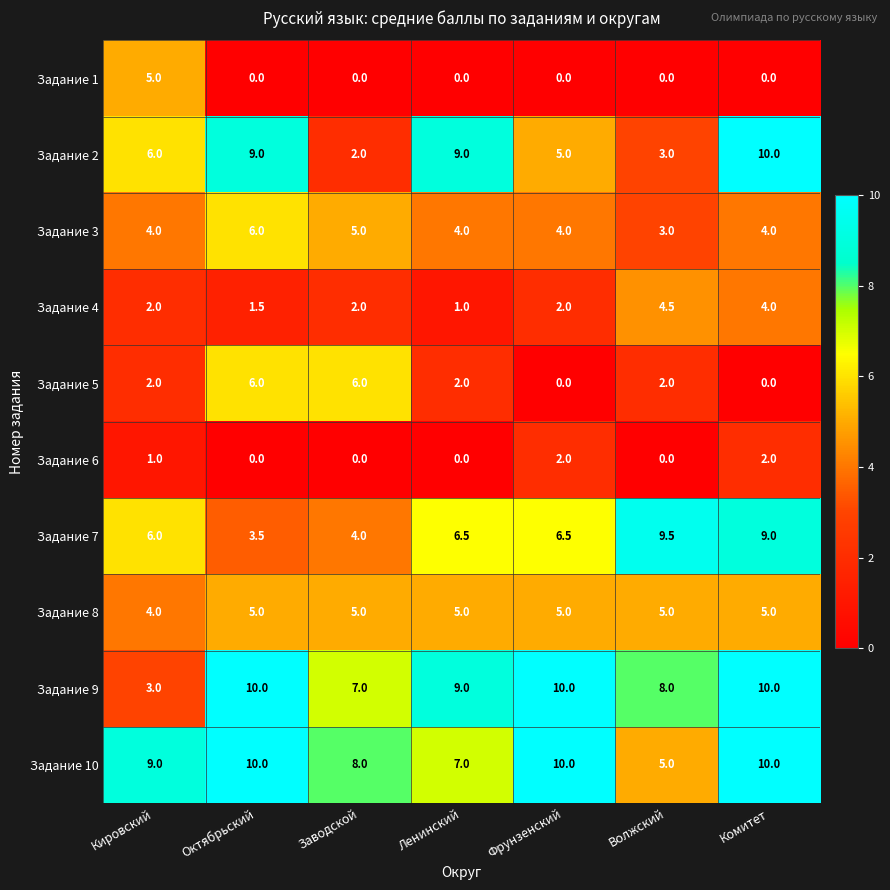

The Задание 9 series shows 12.0 at Заводской. True or false?

False